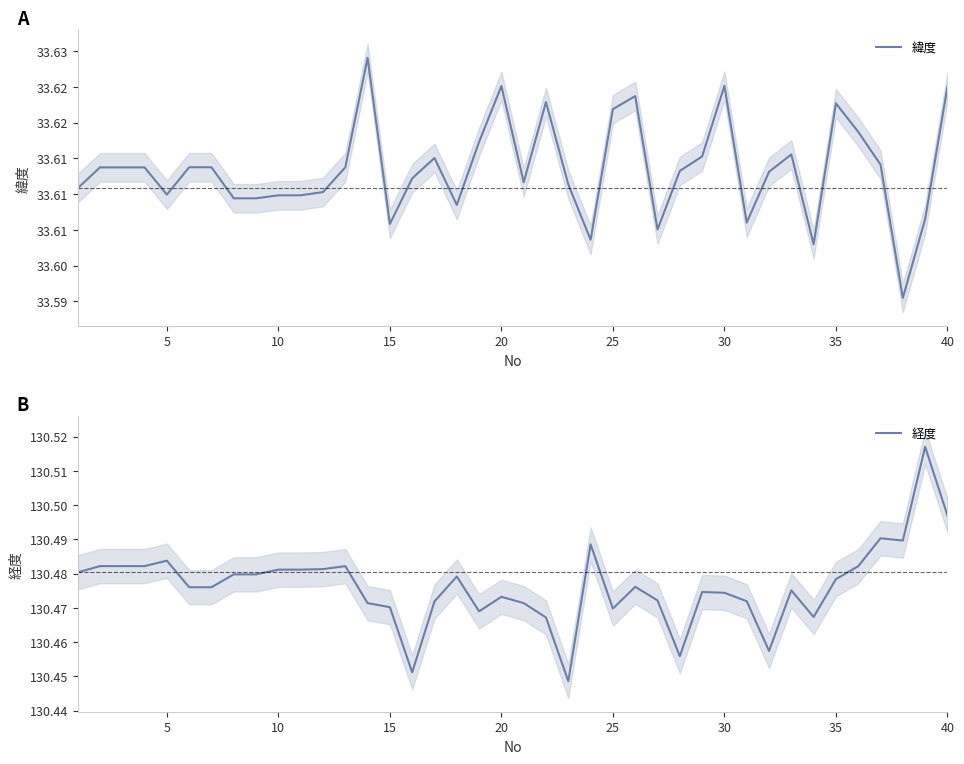

Rank the series by their average value, from highest to lowest.

経度, 緯度